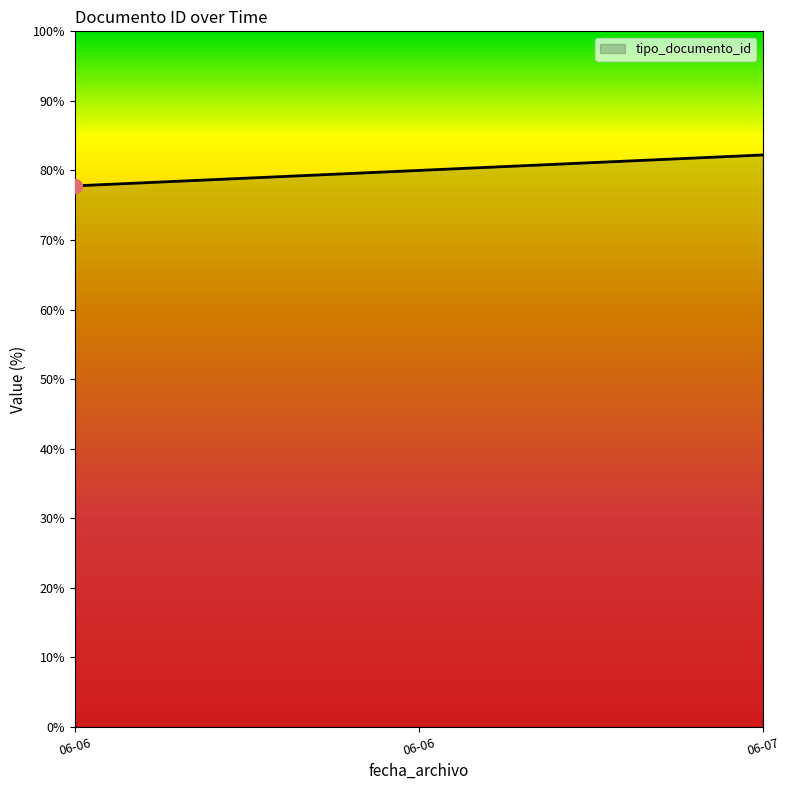

How many categories are shown in the chart?

3